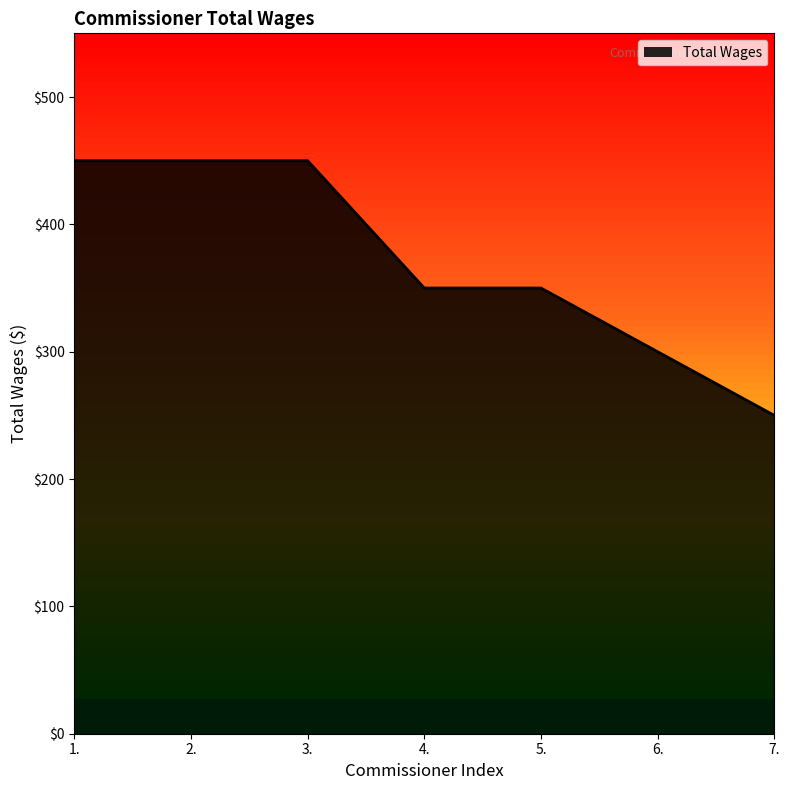

How many lines are shown in the chart?

1